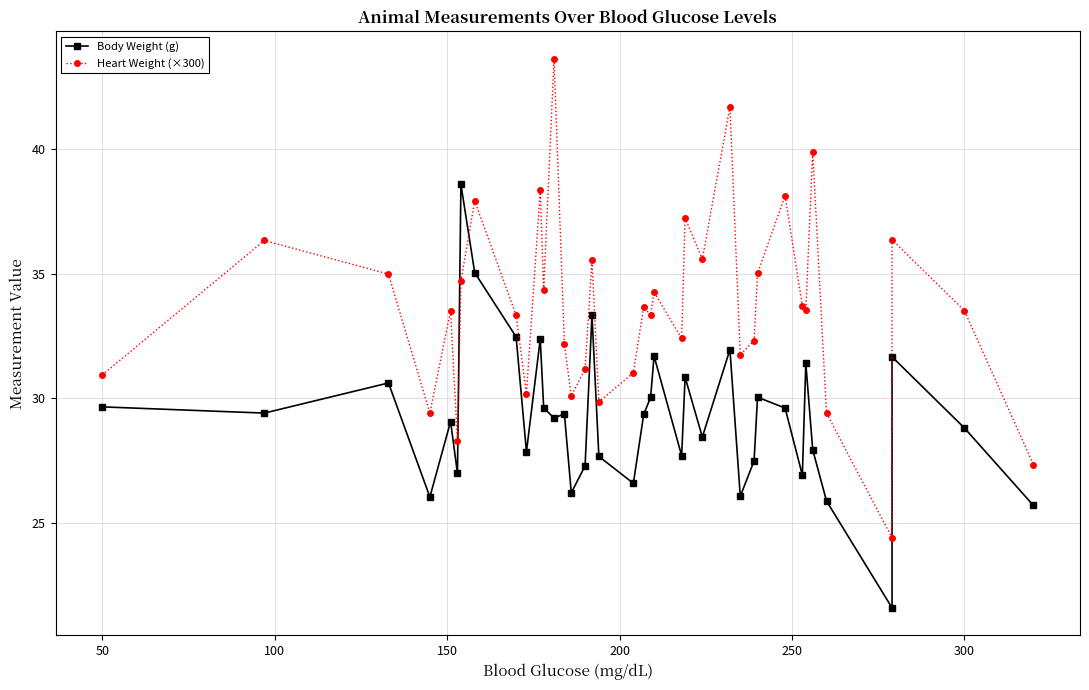

Which series ends up on top after the final intersection of Body Weight (g) and Heart Weight (×300)?

Heart Weight (×300)